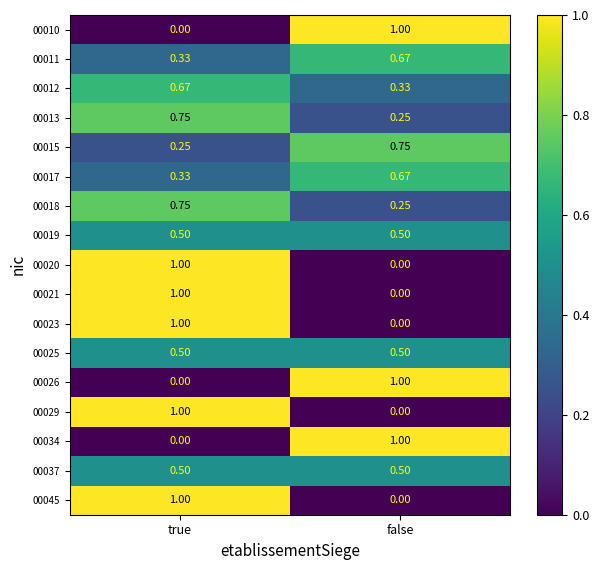

At which label does 00013 reach its peak?

true